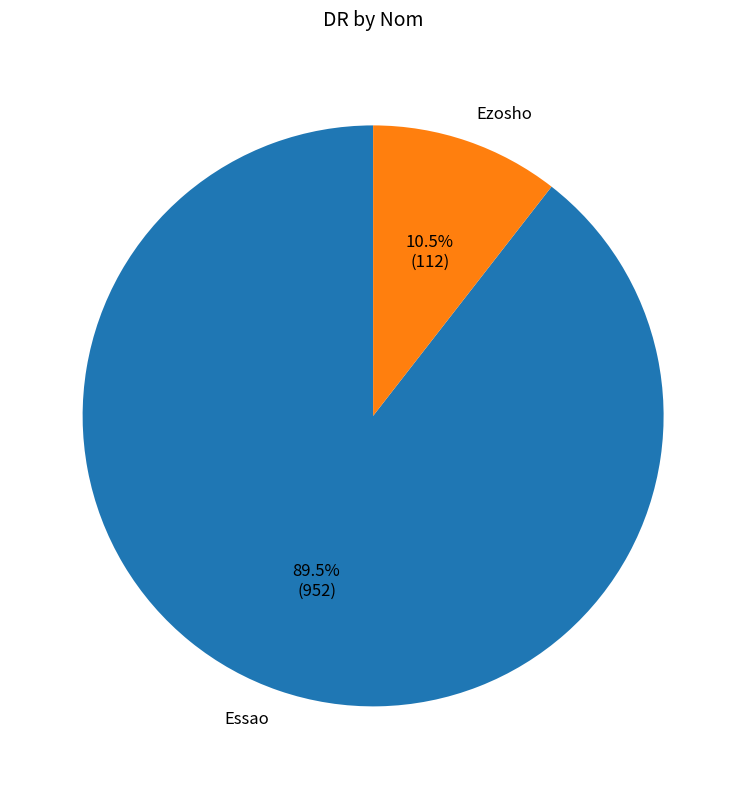

Which category has the smallest portion of the pie?

Ezosho